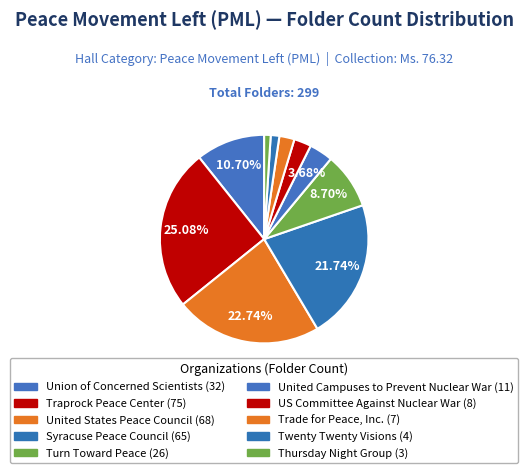

Count the number of slices in the pie.

10